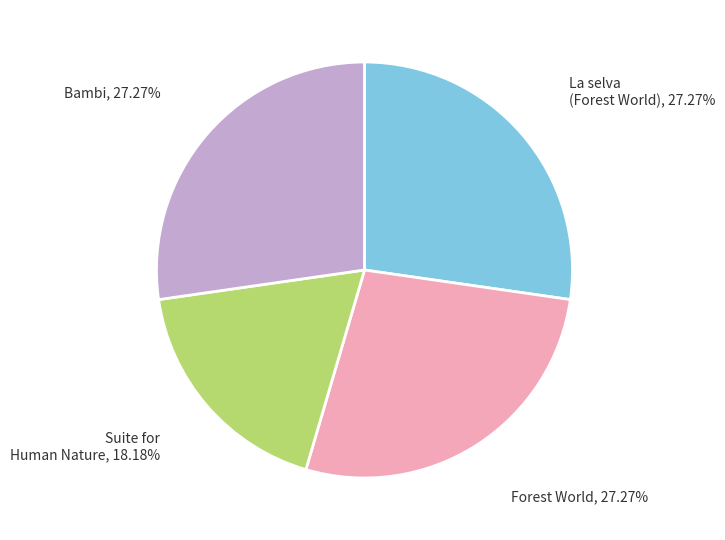

Is there any slice that represents more than half of the pie?

No